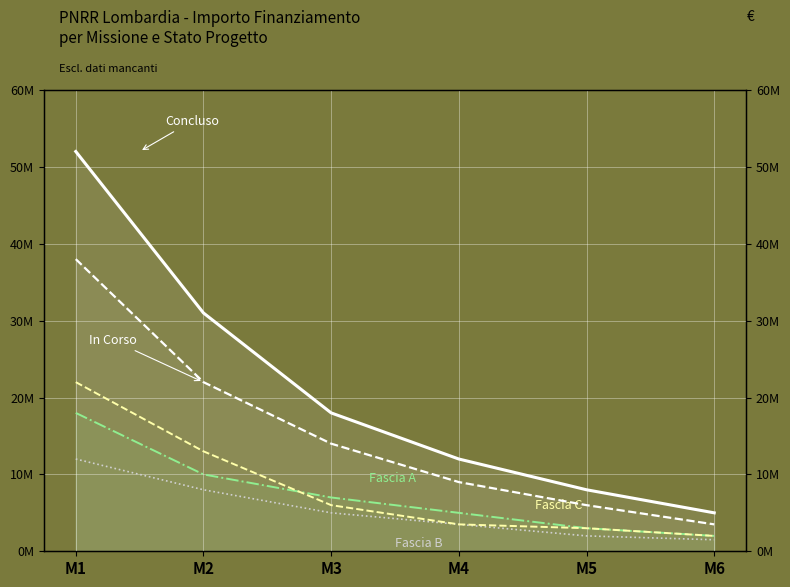

What is the total value across all series at M5?

22000000